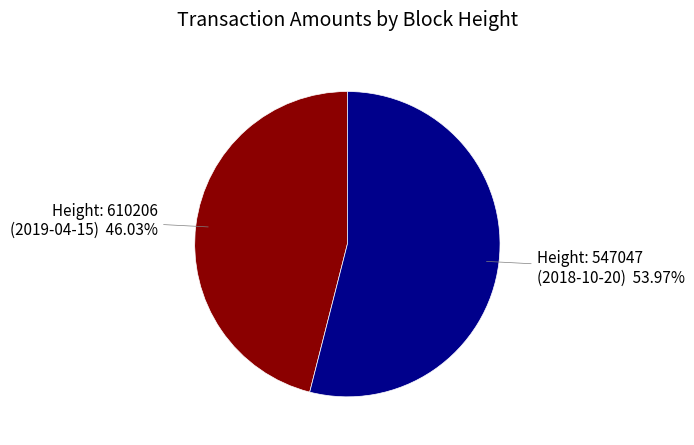

Does any single category account for the majority?

Yes